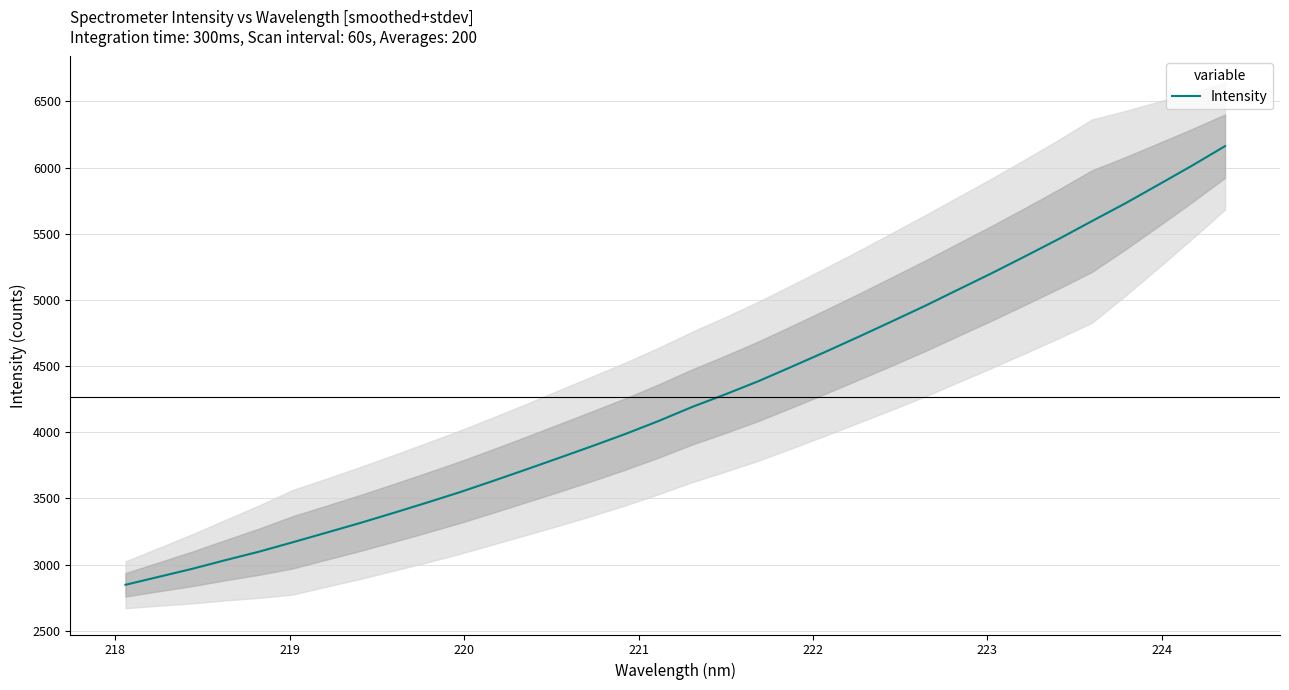

Reading left to right, list all the values displayed in this chart.

2846.9	2907.2	2967.4	3033.4	3096.9	3167.2	3239.1	3311.3	3387.2	3464.9	3544.6	3629.8	3717.0	3805.7	3895.3	3987.6	4085.9	4191.4	4287.0	4387.2	4496.8	4607.8	4722.1	4838.4	4956.5	5079.9	5202.8	5330.4	5459.9	5595.3	5729.1	5870.6	6013.3	6162.1